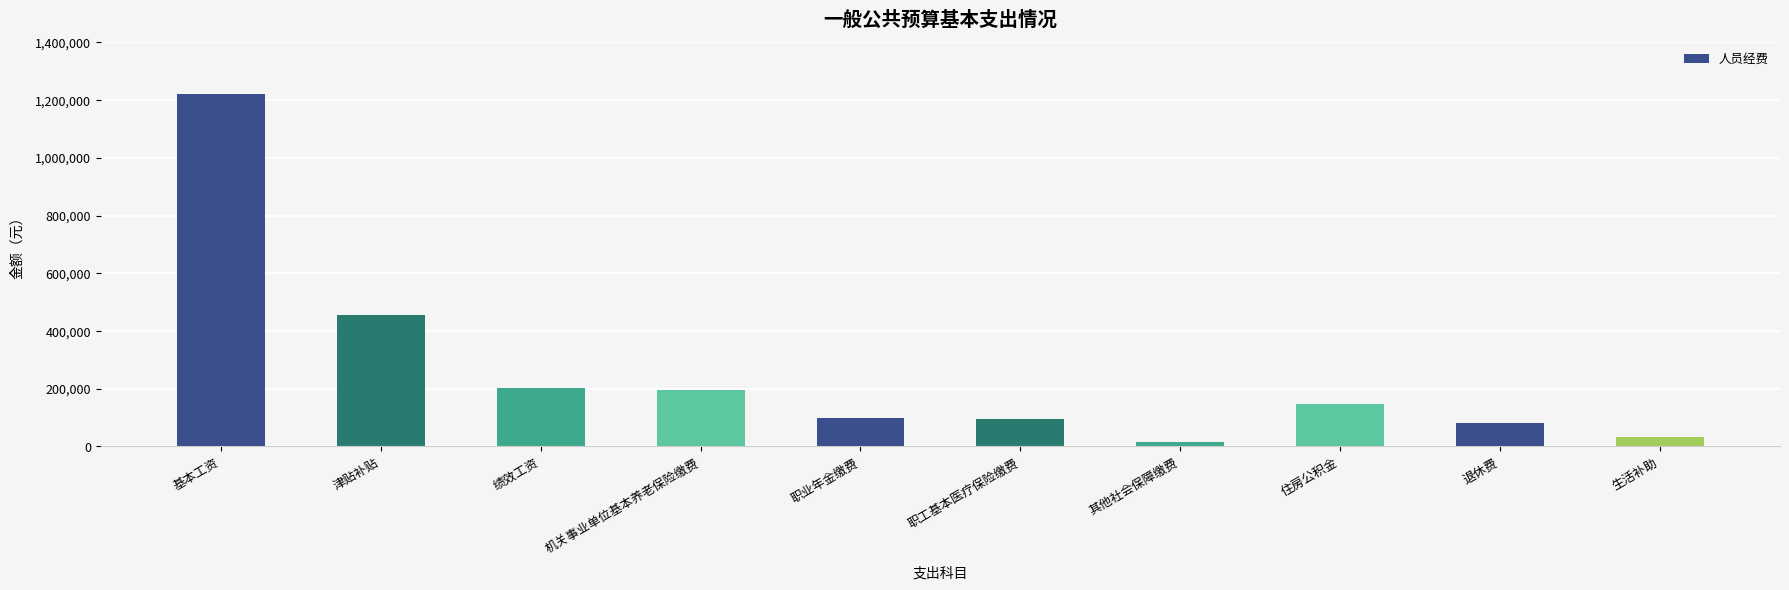

The chart shows a value of 305925.1 at 机关事业单位基本养老保险缴费. True or false?

False